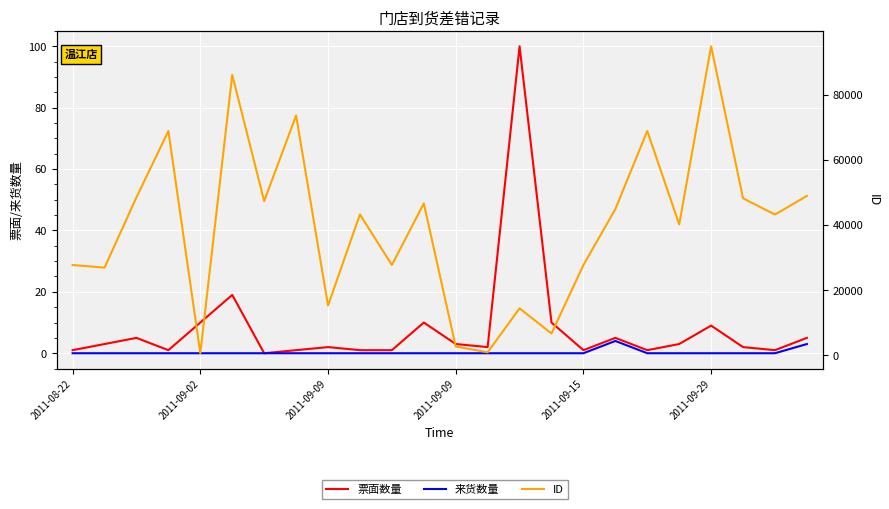

How many data points does each series have?

24